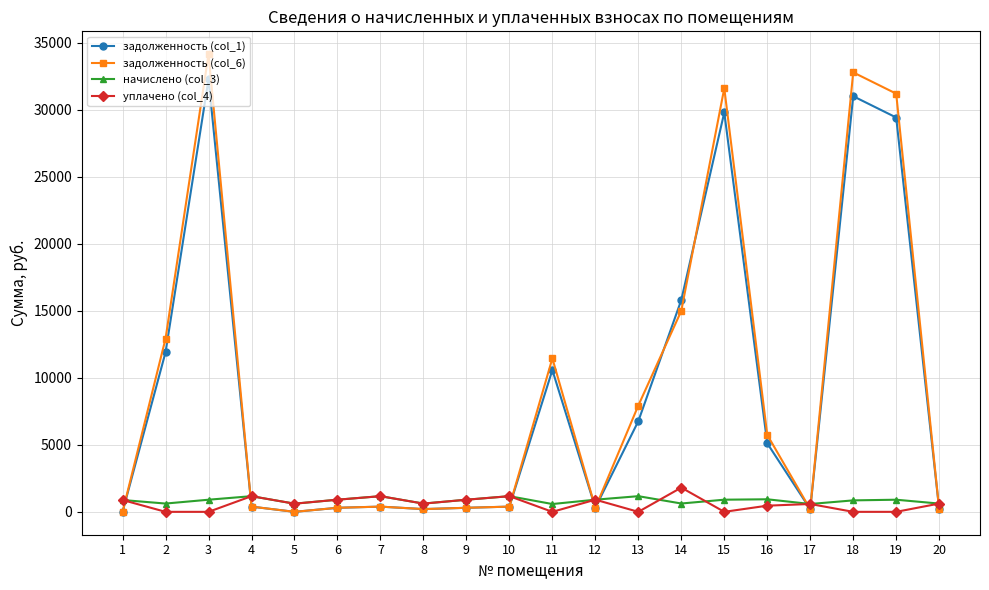

Between which two adjacent categories do уплачено (col_4) and задолженность (col_1) first intersect?

1 and 2